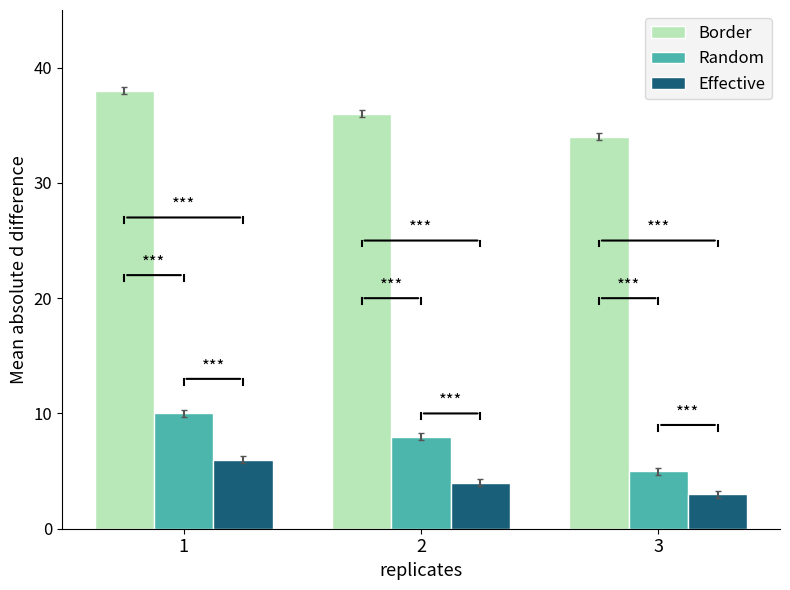

What are all the series names shown in the legend?

Border, Random, Effective